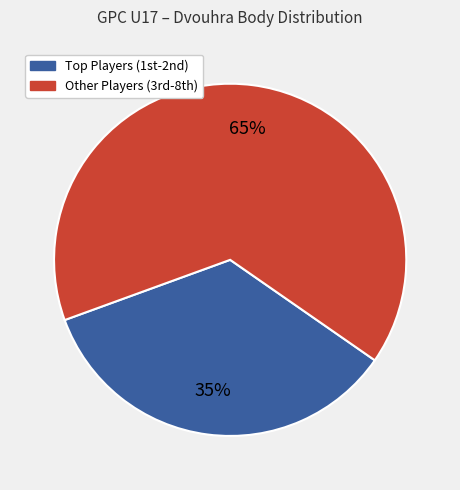

To the nearest percent, what is the average slice percentage?

50%